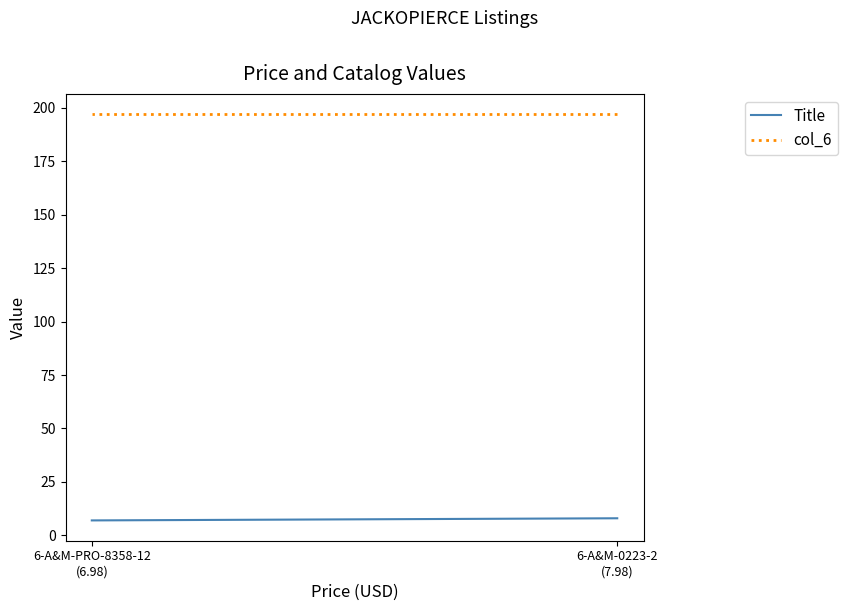

What is the spread (max minus min) of values at 6-A&M-0223-2
(7.98)?

189.0